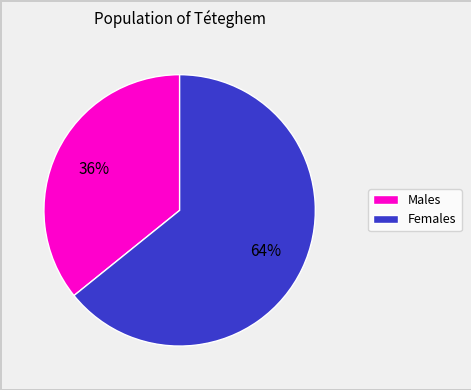

To the nearest percent, what is the difference between the largest and smallest slice percentages?

28%